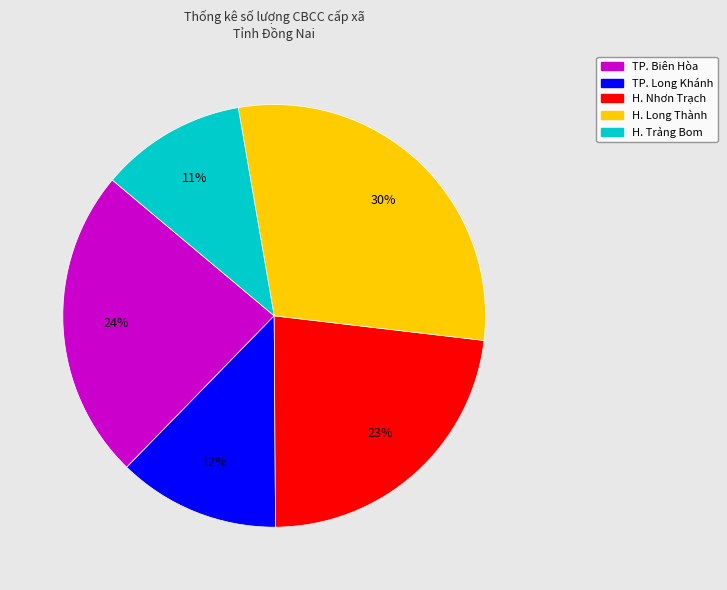

Does any single category account for the majority?

No